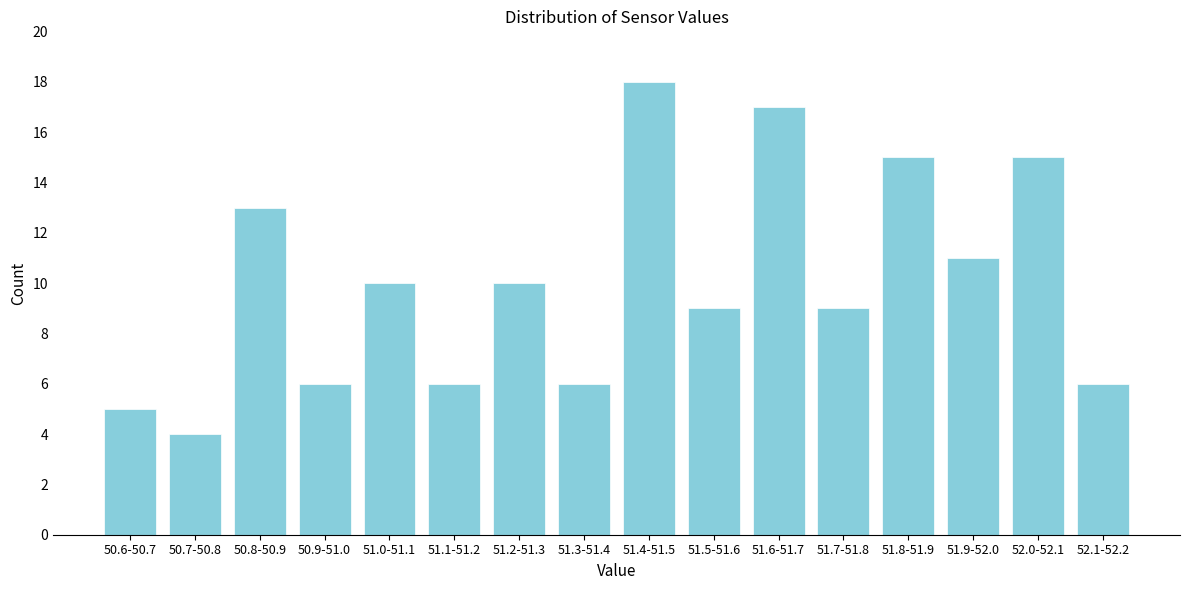

Reading left to right, list all the values displayed in this chart.

5	4	13	6	10	6	10	6	18	9	17	9	15	11	15	6